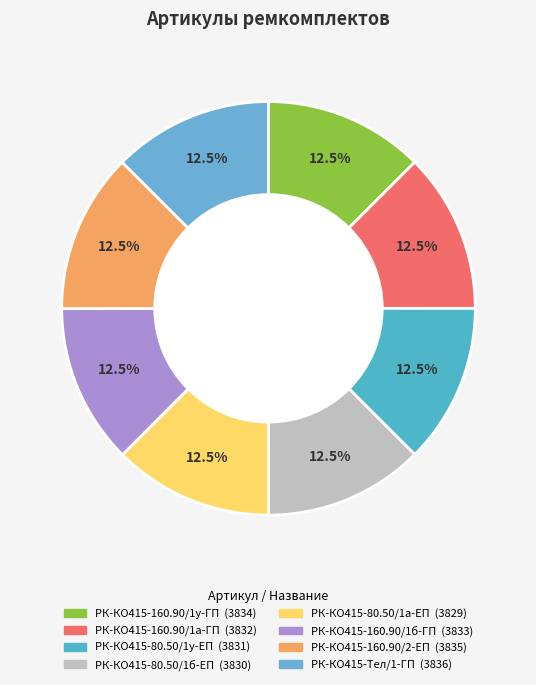

Does РК-КО415-80.50/1б-ЕП represent more than half of the total?

No